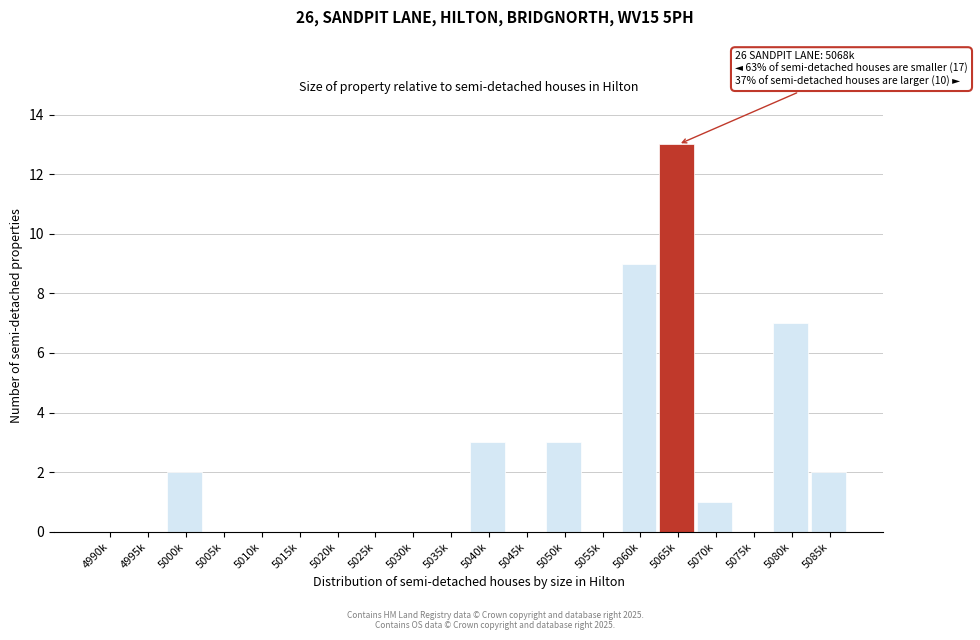

Reading right to left, extract all data points from this chart.

5085k=2	5080k=7	5075k=0	5070k=1	5065k=13	5060k=9	5055k=0	5050k=3	5045k=0	5040k=3	5035k=0	5030k=0	5025k=0	5020k=0	5015k=0	5010k=0	5005k=0	5000k=2	4995k=0	4990k=0